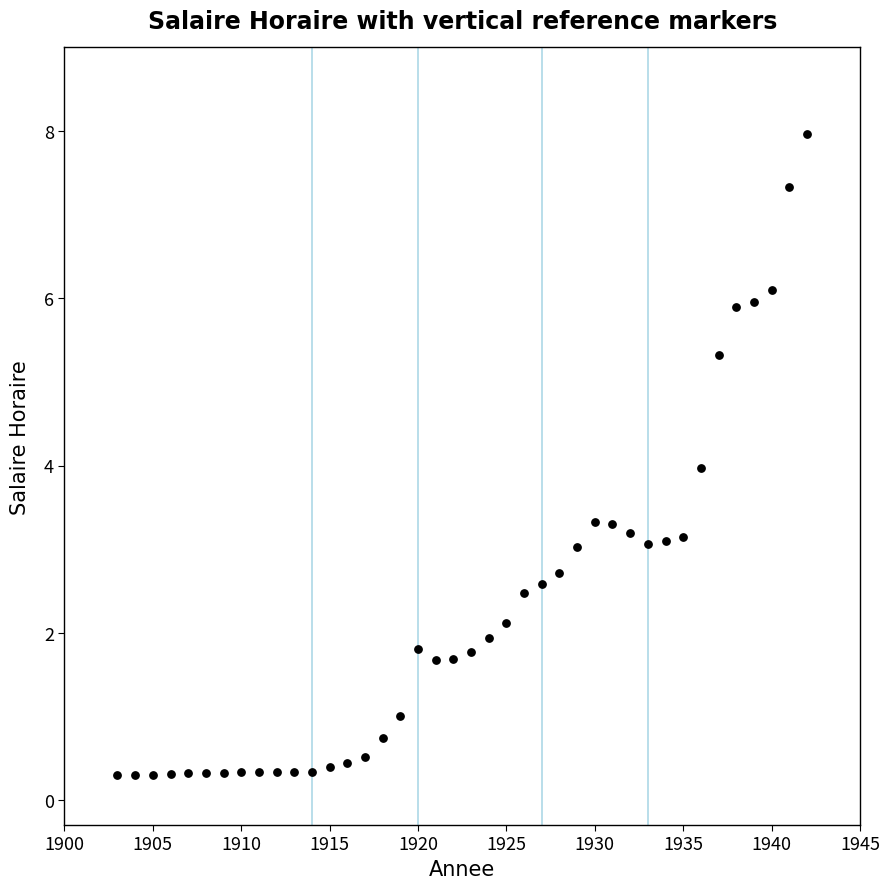

What is the range of X values (max minus min)?

39.0